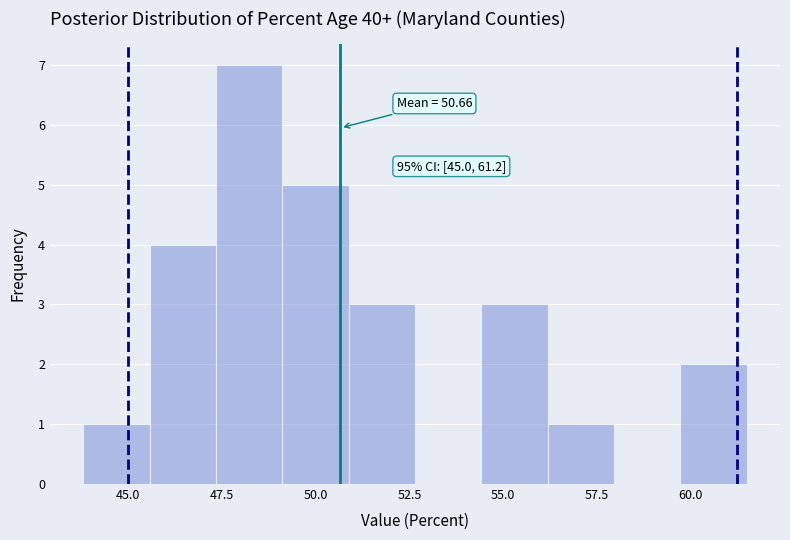

Read against the x-axis, roughly where is the centre of the tallest bar?

48.0